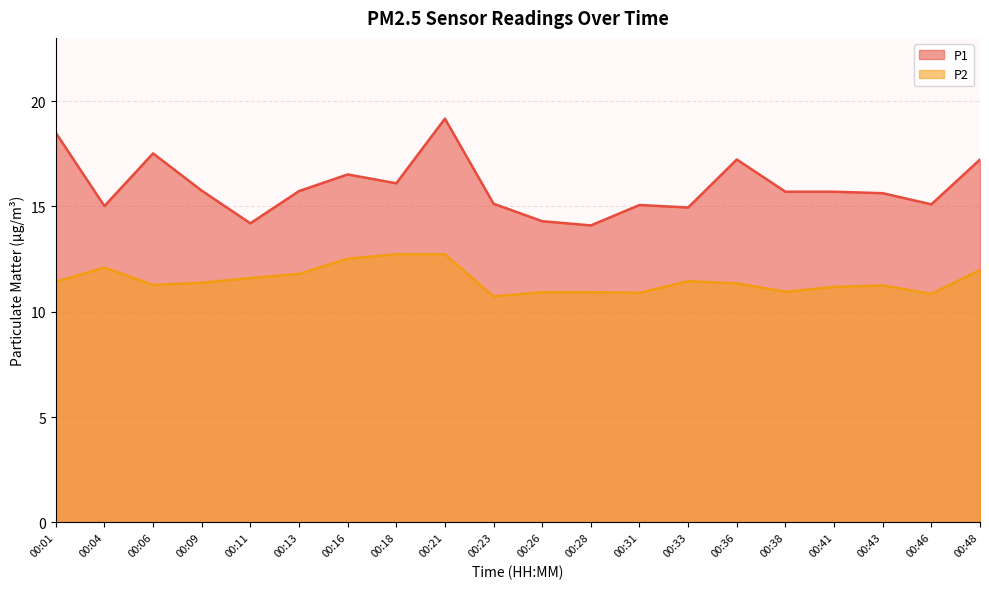

Which series has the largest range (max minus min)?

P1